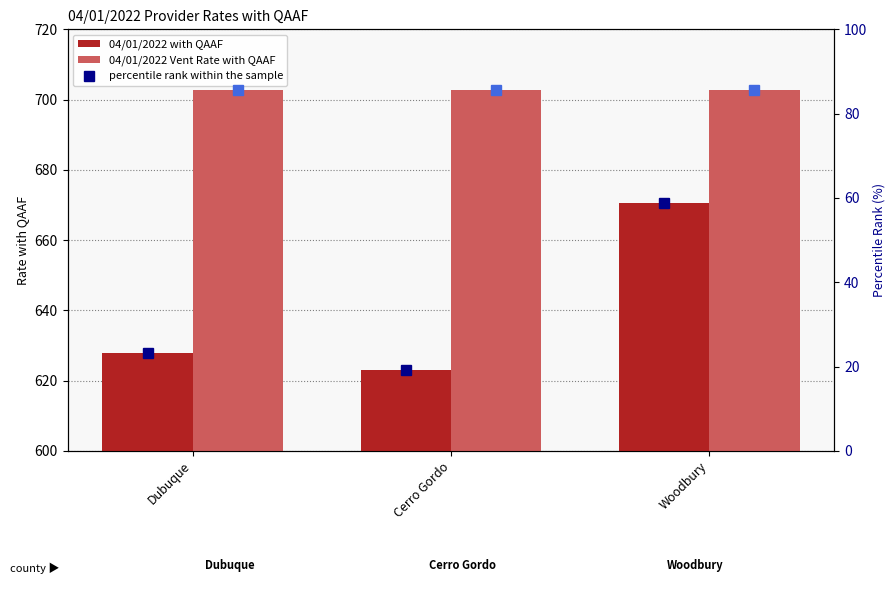

The 04/01/2022 Vent Rate with QAAF series shows 702.8 at Cerro Gordo. True or false?

True